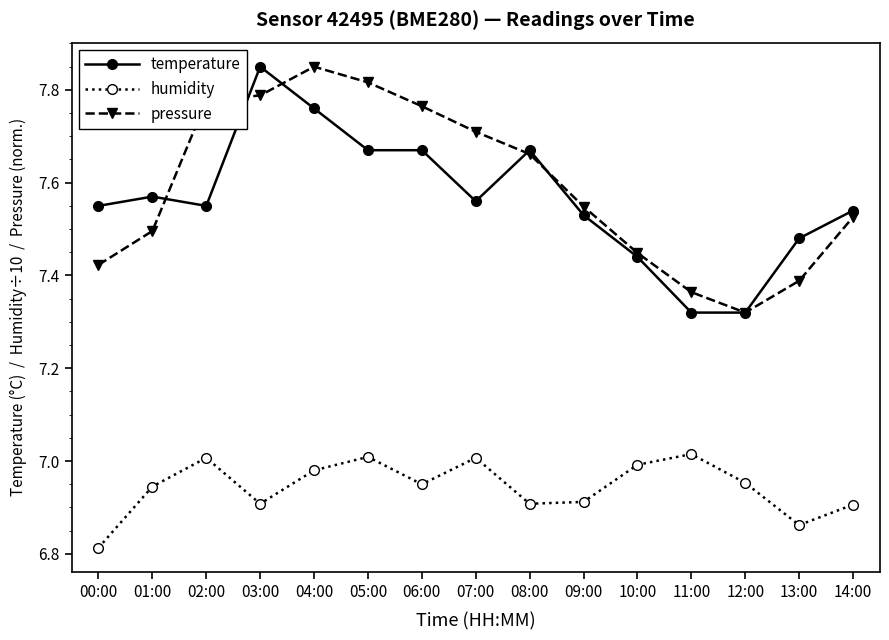

What are all the series names shown in the legend?

temperature, humidity, pressure